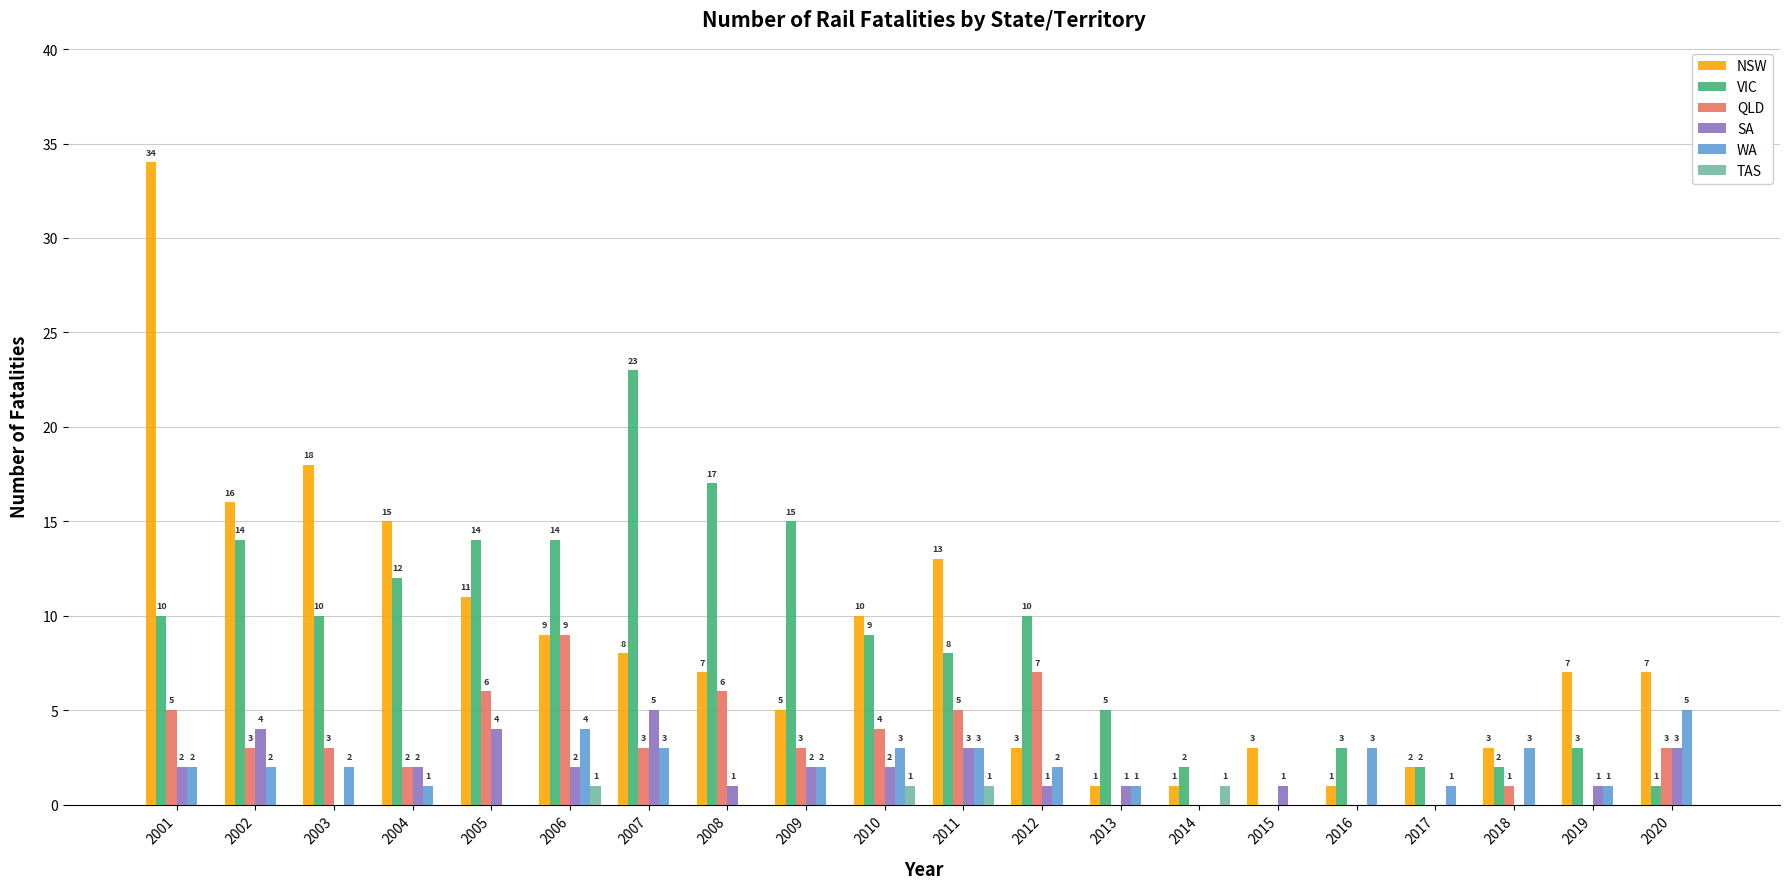

Where is NSW nearest to the value 17?

2002